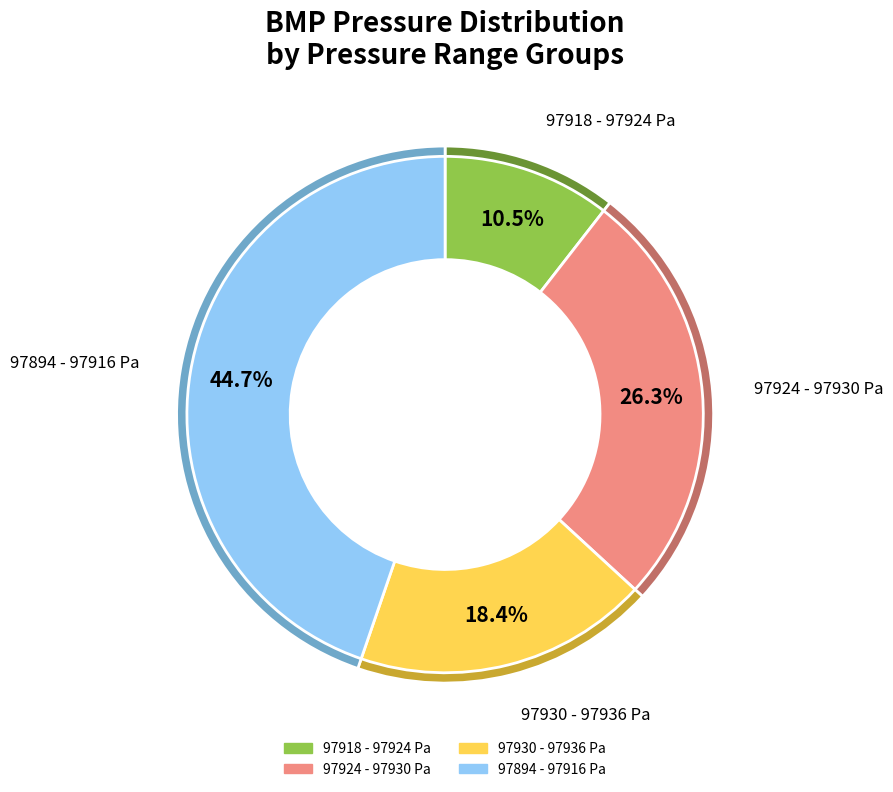

Does any single category account for the majority?

No